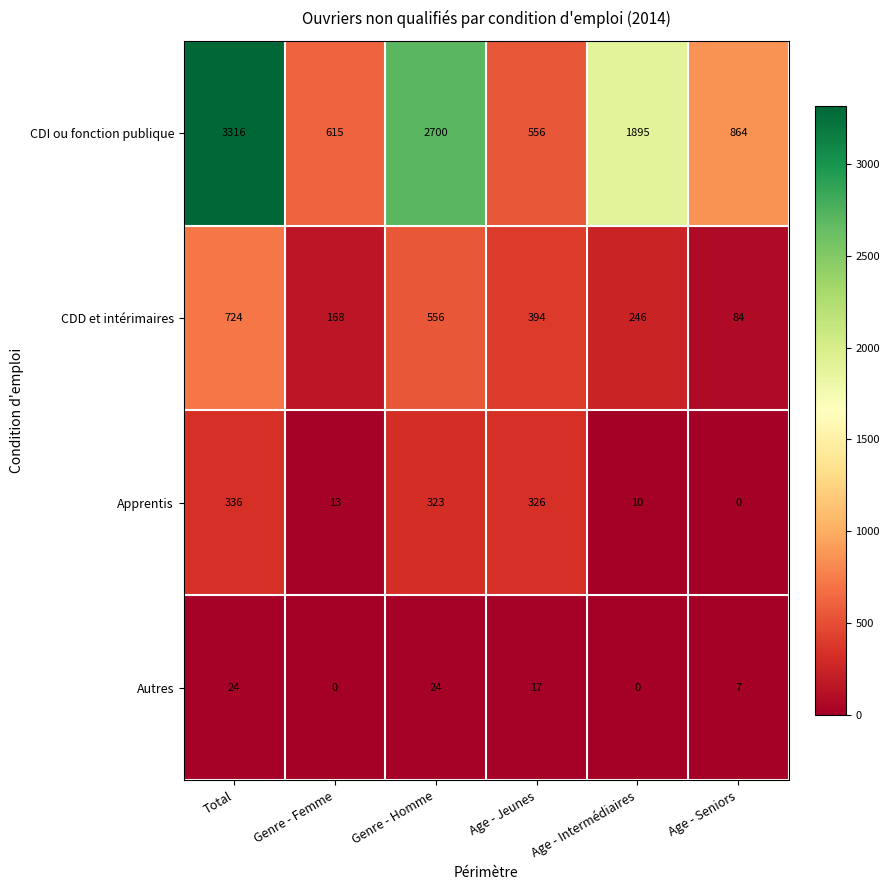

Between Total and Genre - Homme, which series saw the biggest shift?

CDI ou fonction publique